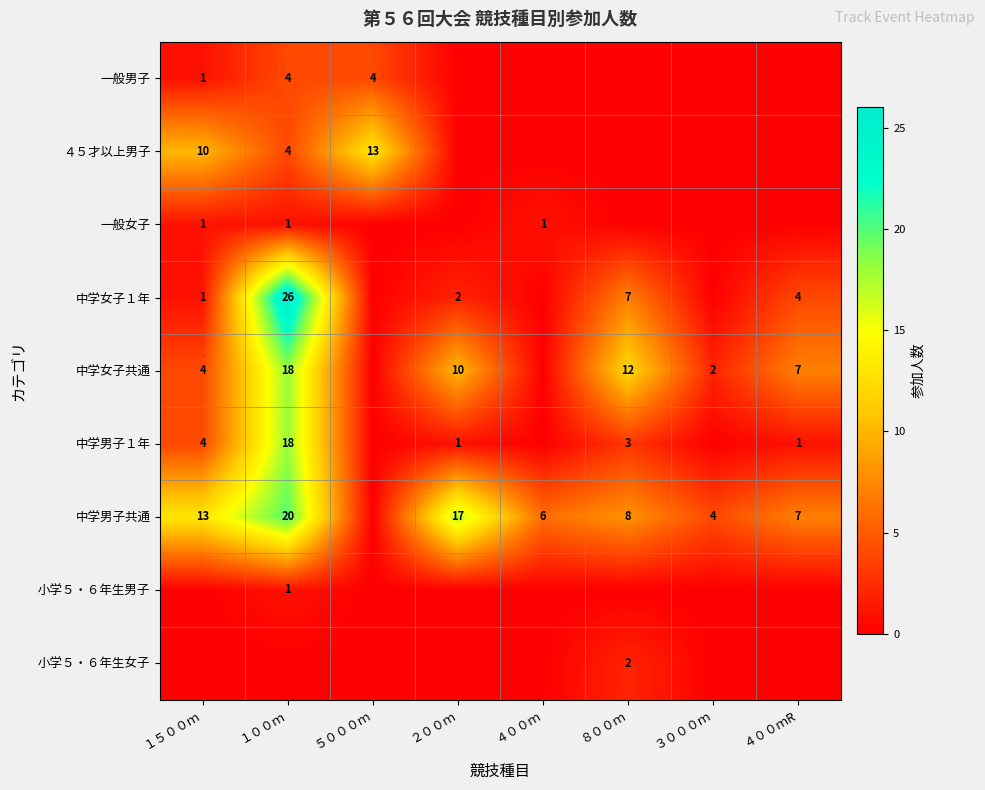

At how many categories does at least one series exceed 24?

1